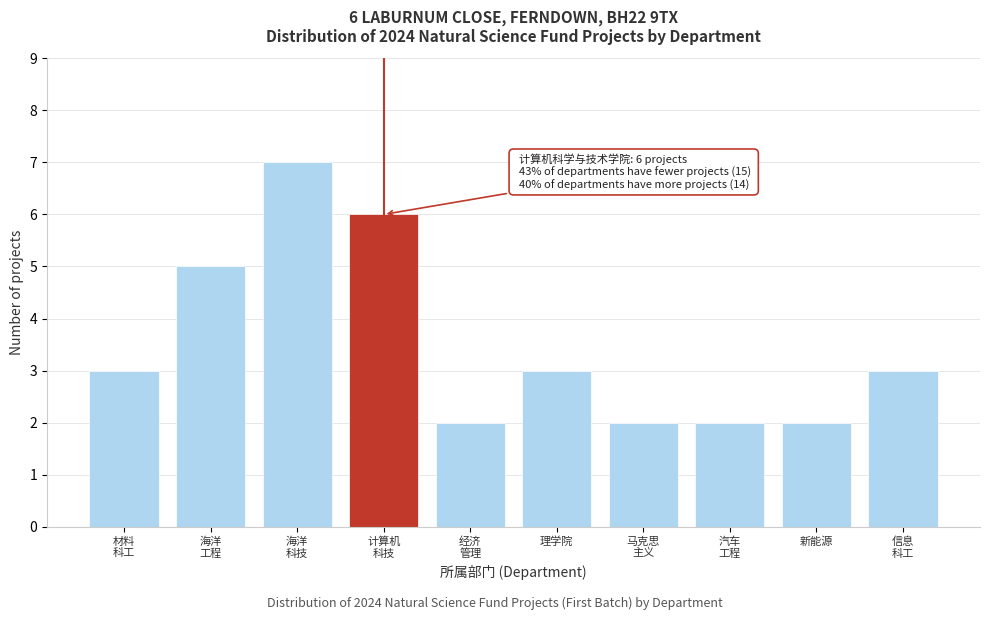

Reading left to right, extract all data points from this chart.

3	5	7	6	2	3	2	2	2	3